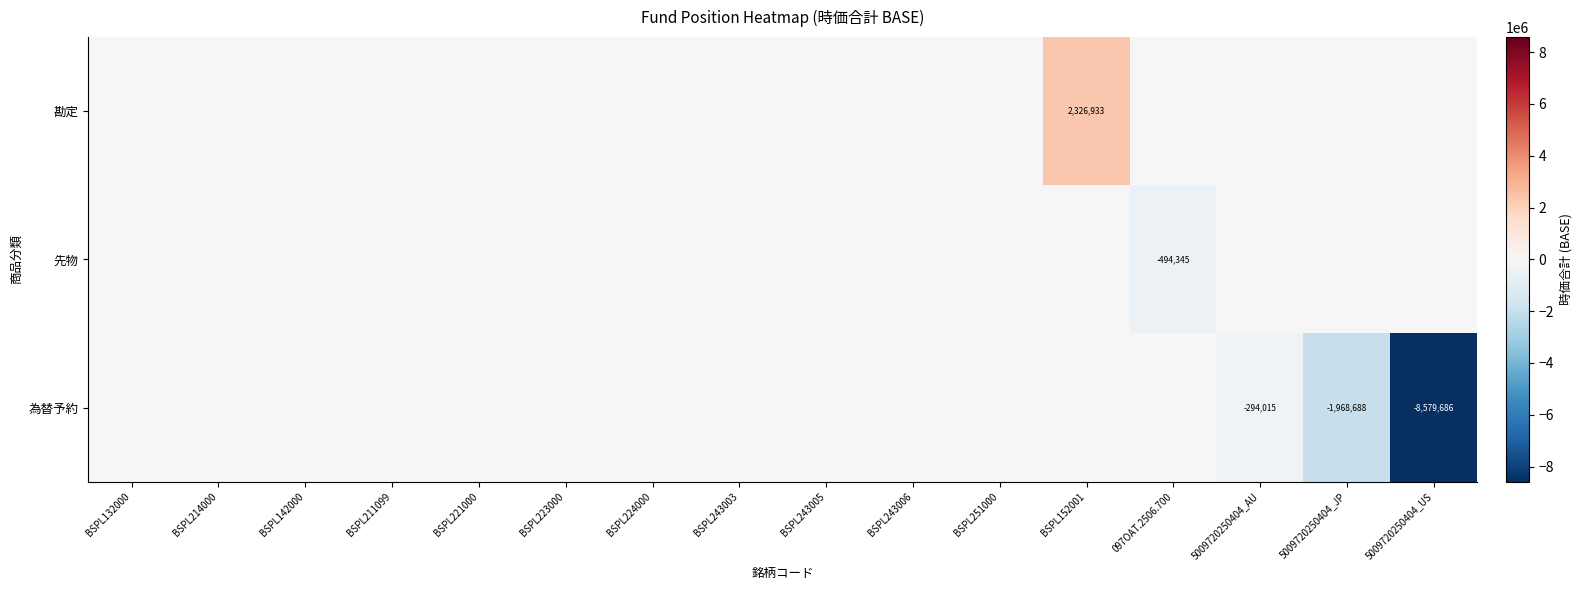

How many categories are shown in the chart?

16